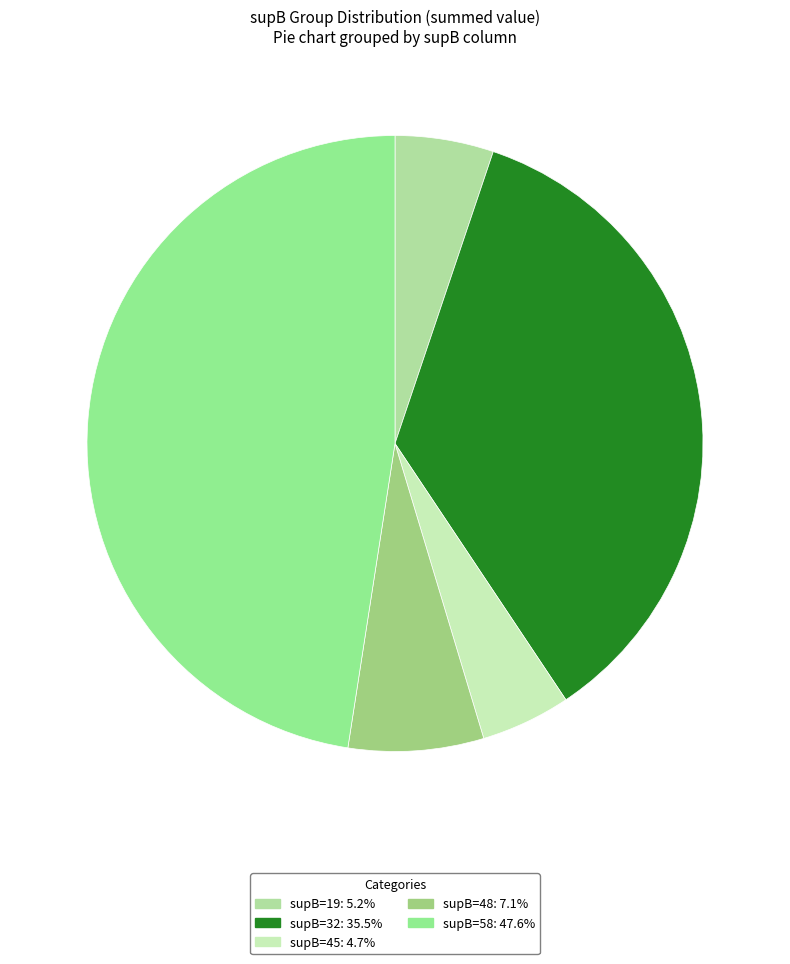

Count the number of slices in the pie.

5